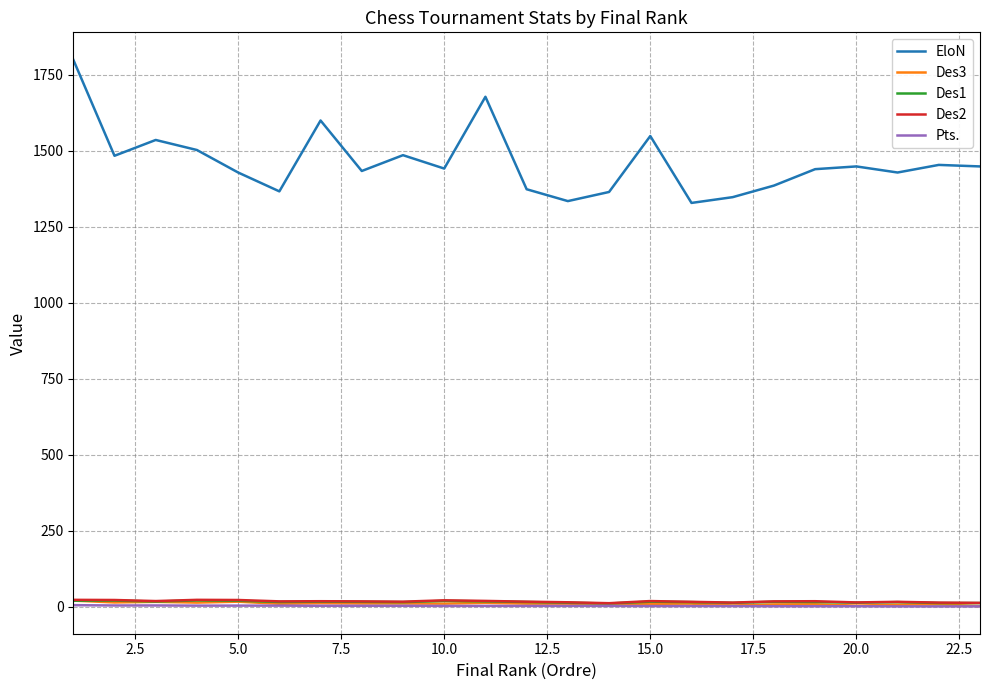

What is the greatest value displayed?

1799.0